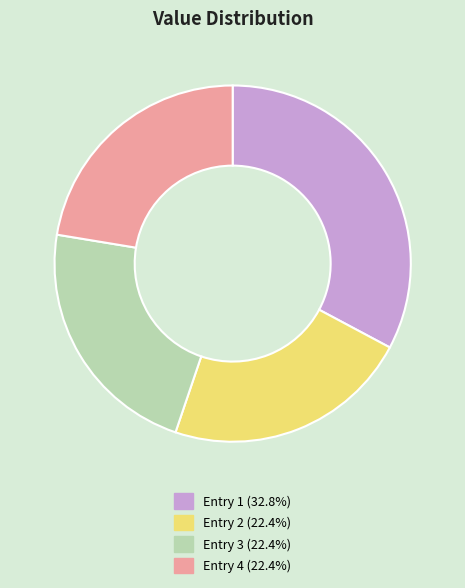

Is there a majority slice in this chart?

No